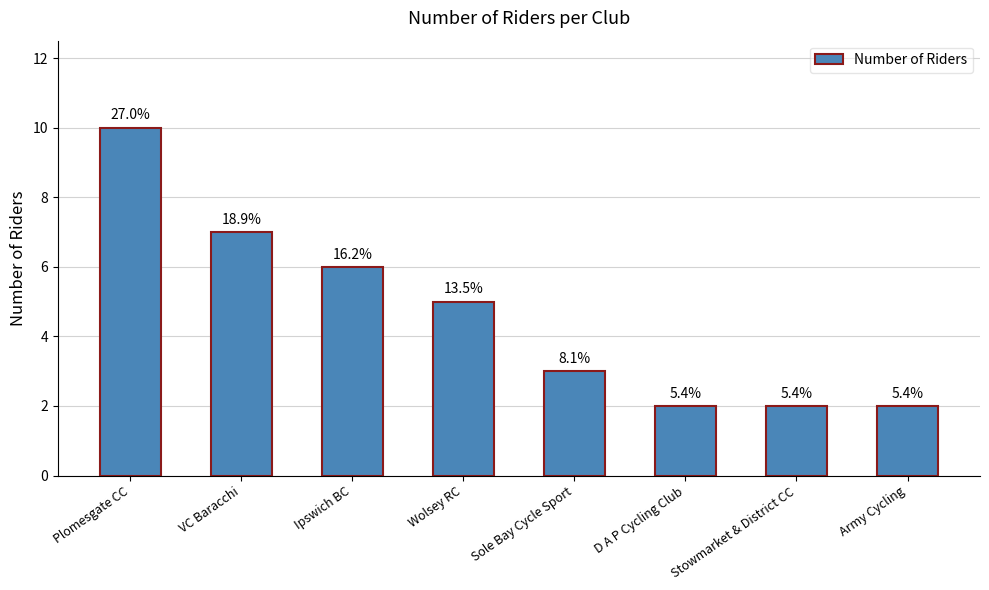

How many bars are there in total?

8